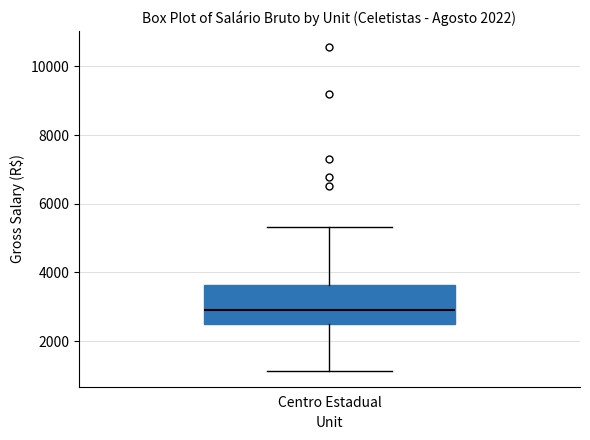

Transcribe this box plot: give where the median line is, the range the box spans, and where the two whiskers end, as read against the y-axis. The values are not printed on the chart, so give them approximately, as read against the axis.

median 3000, box 2600 to 3600, whiskers 1200 to 5400